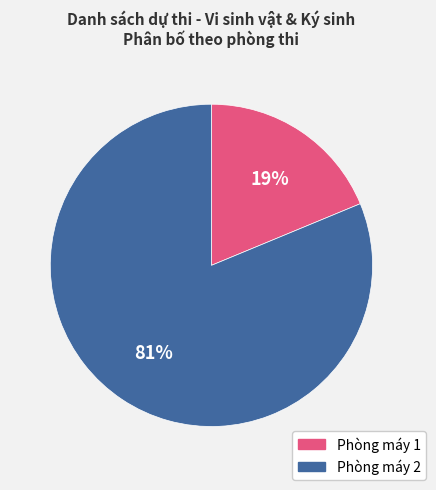

What percentage is the Phòng máy 2 slice, to the nearest percent?

81%